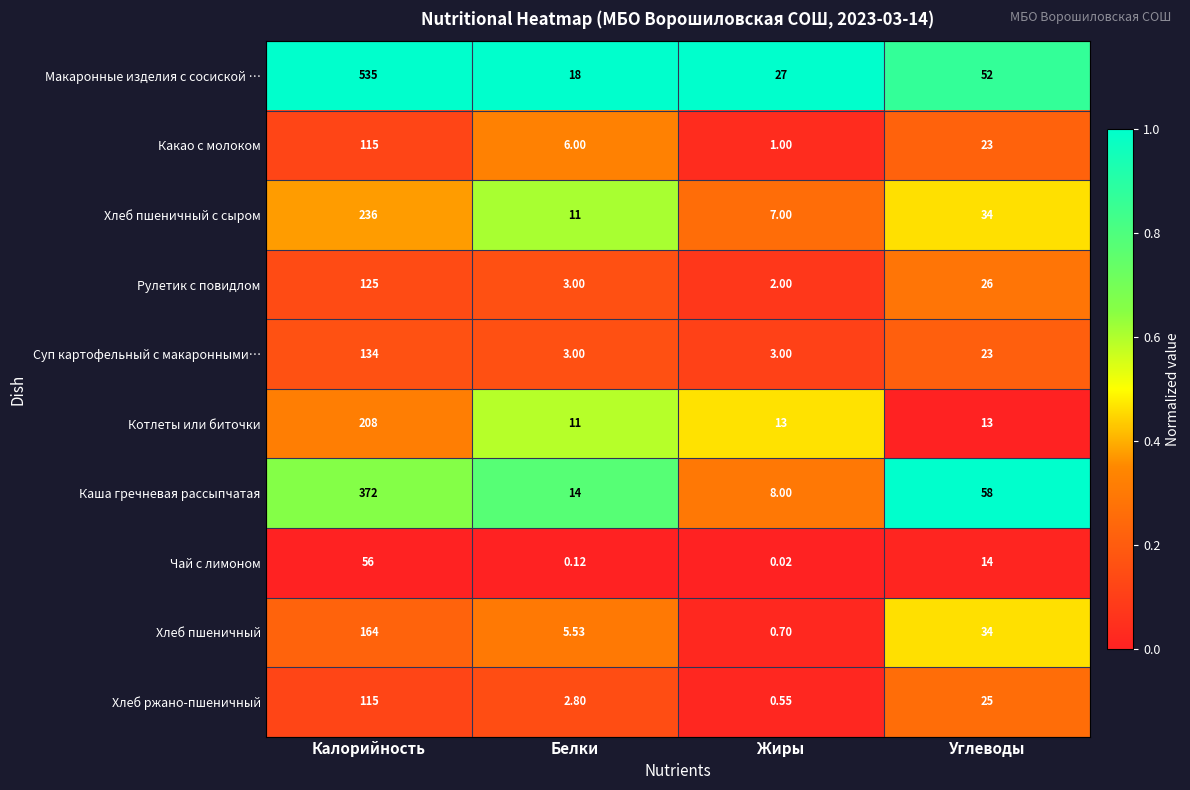

Is the value of Макаронные изделия с сосиской … at Жиры greater than the value of Хлеб пшеничный at Калорийность?

No